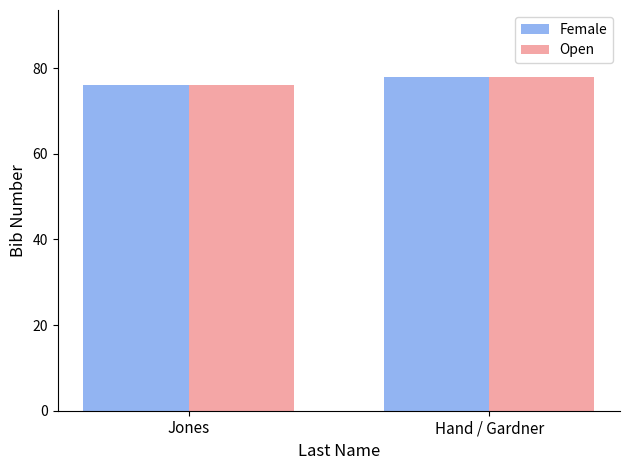

What is the approximate value of Female at Hand / Gardner?

78